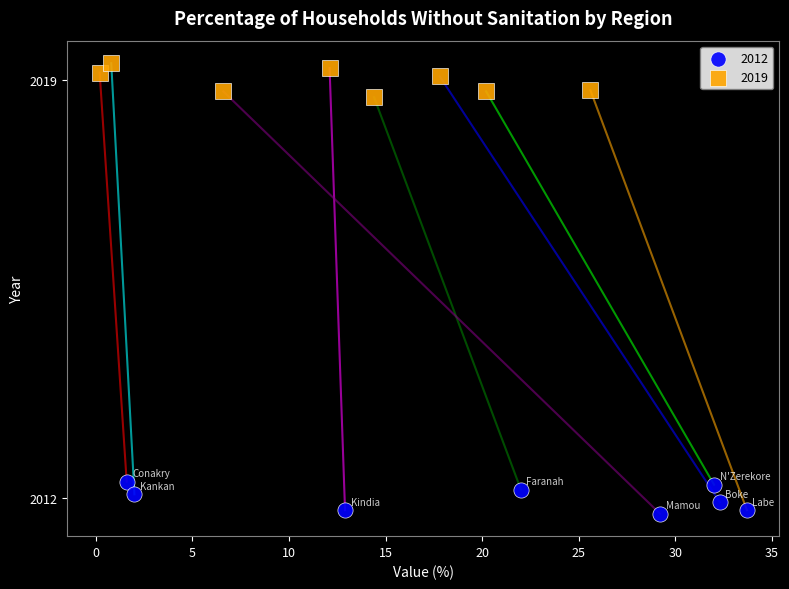

Which series reaches the minimum Y coordinate?

2012